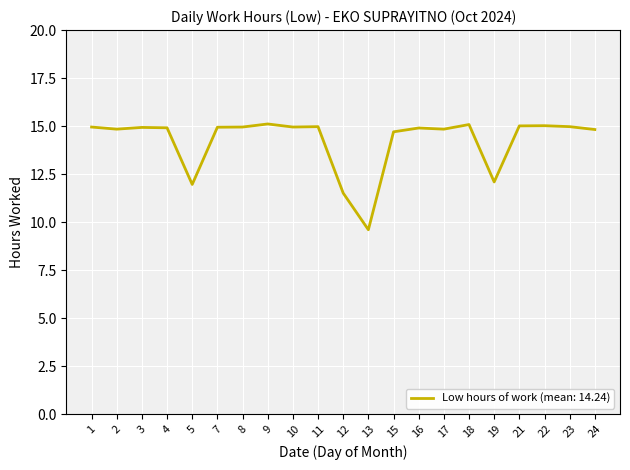

What is the difference between the maximum and minimum values?

5.5